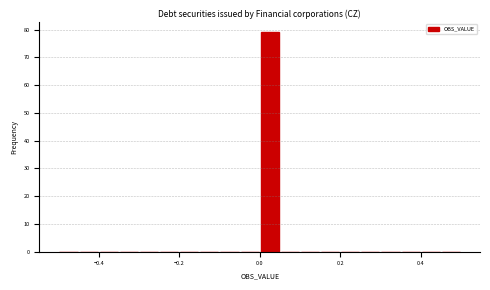

Read against the x-axis, roughly where is the centre of the tallest bar?

0.02